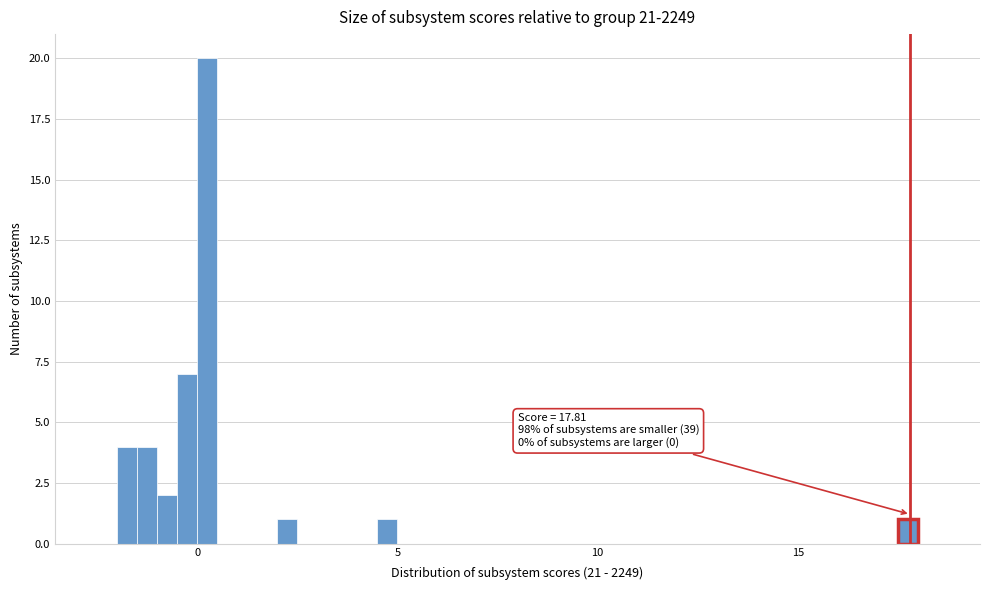

Read against the x-axis, roughly where is the centre of the tallest bar?

0.5